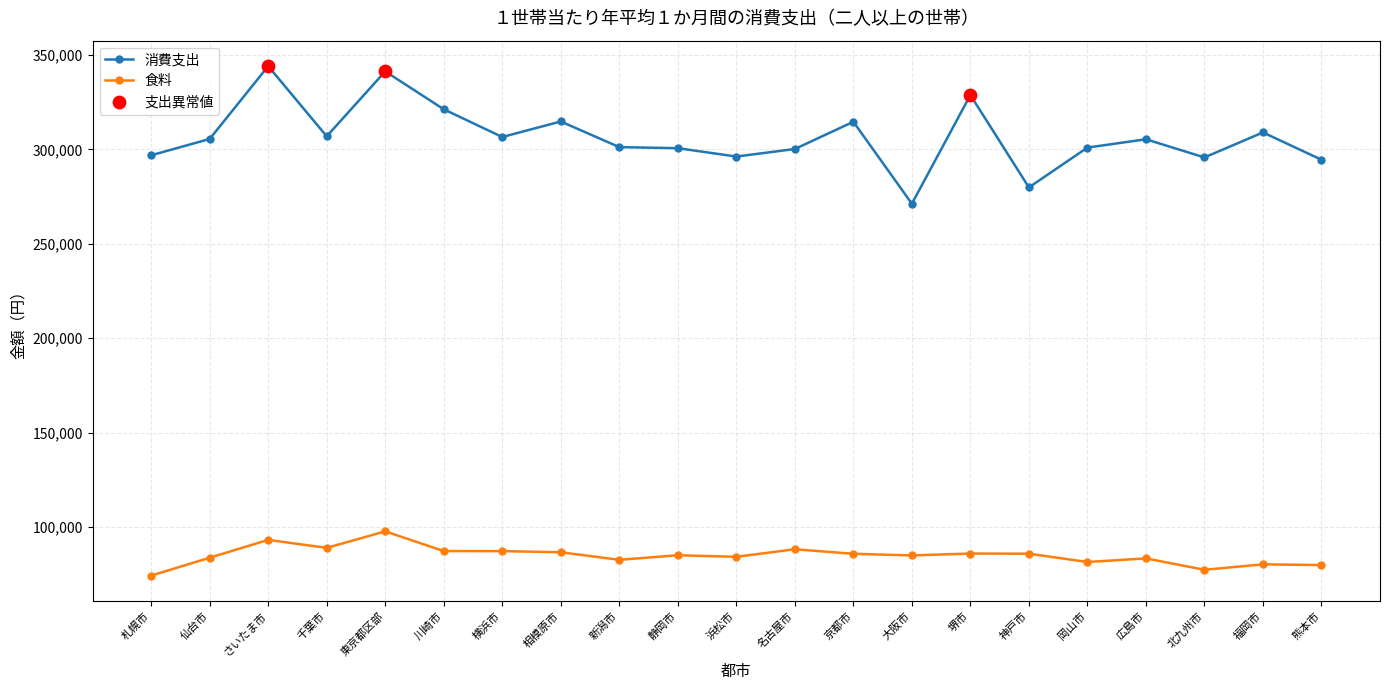

What is the total value across all series at 札幌市?

371229